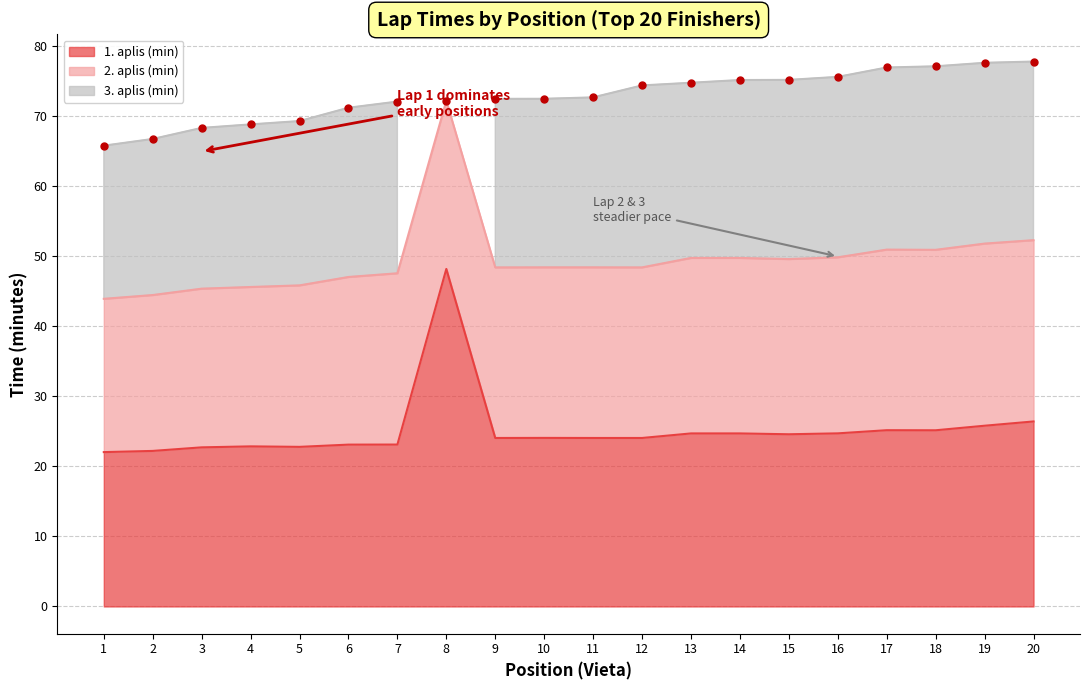

What is the minimum value shown in the chart?

22.1